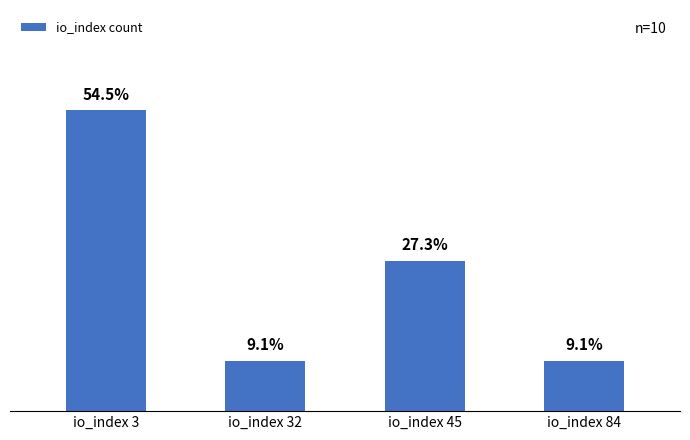

Does the chart contain any negative values?

No